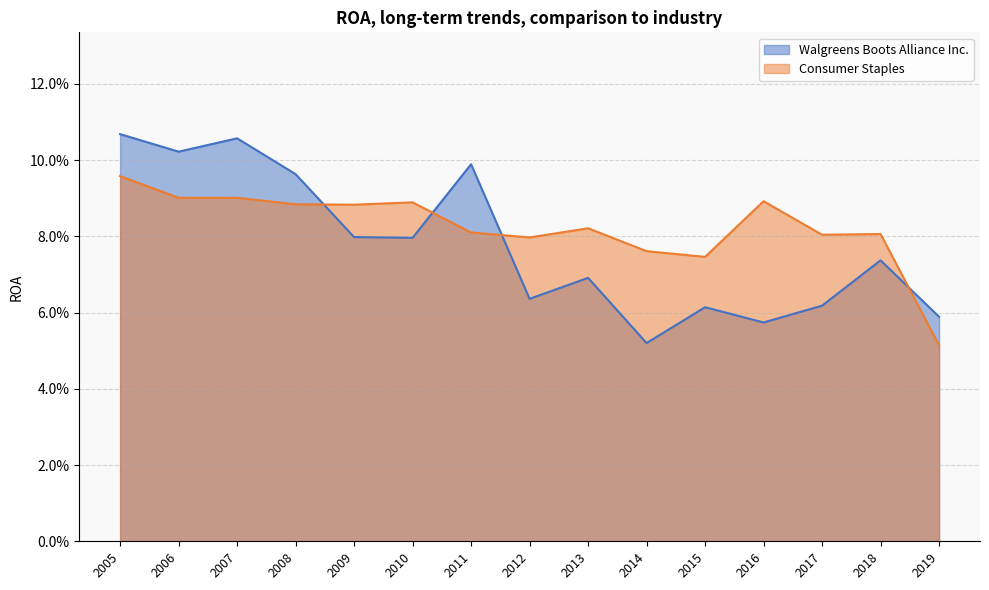

Count the number of data series in this chart.

2